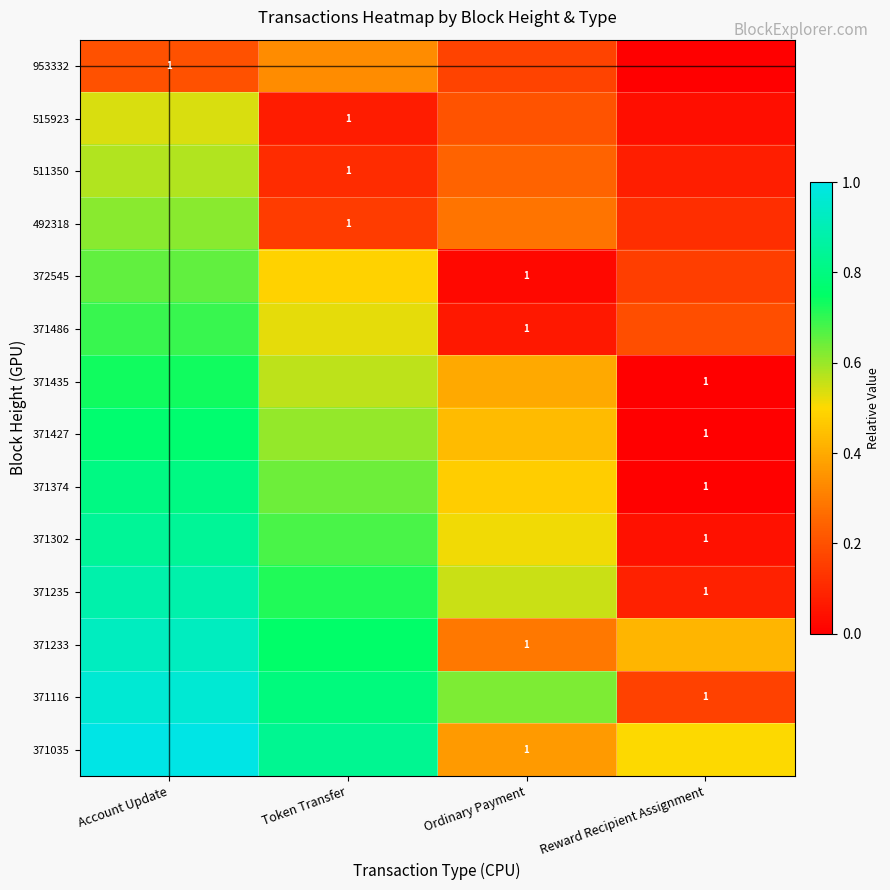

Which has a higher value, Account Update or Ordinary Payment?

Account Update